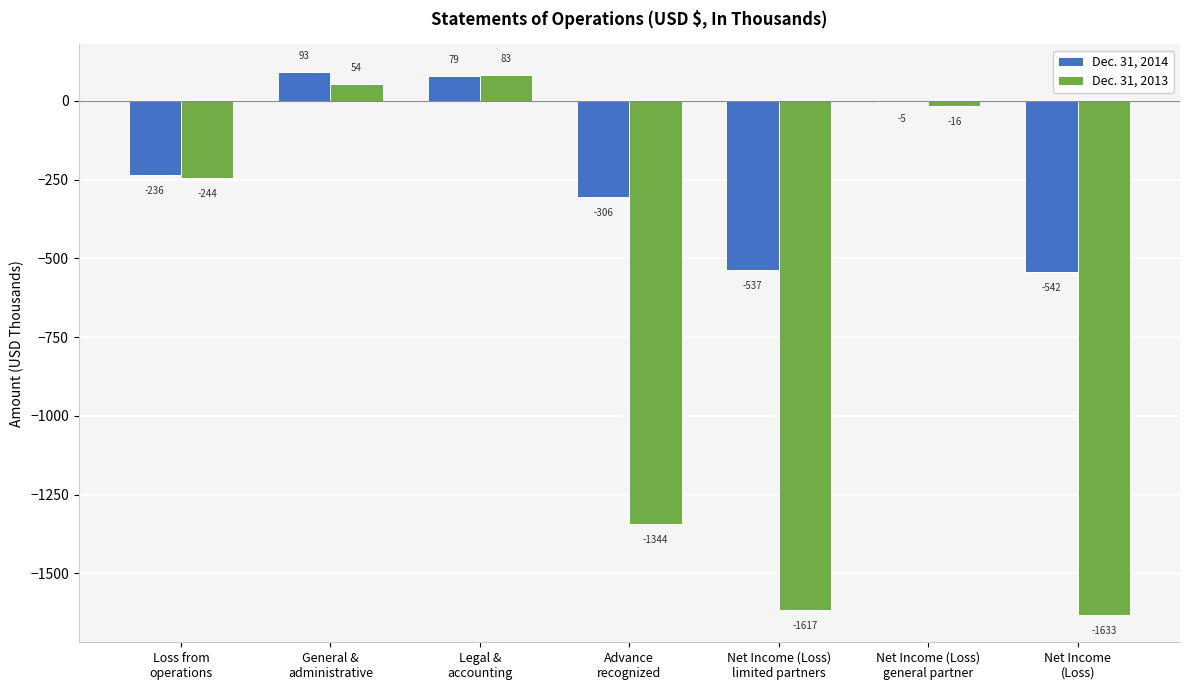

How many data points in Dec. 31, 2014 are above -236?

3